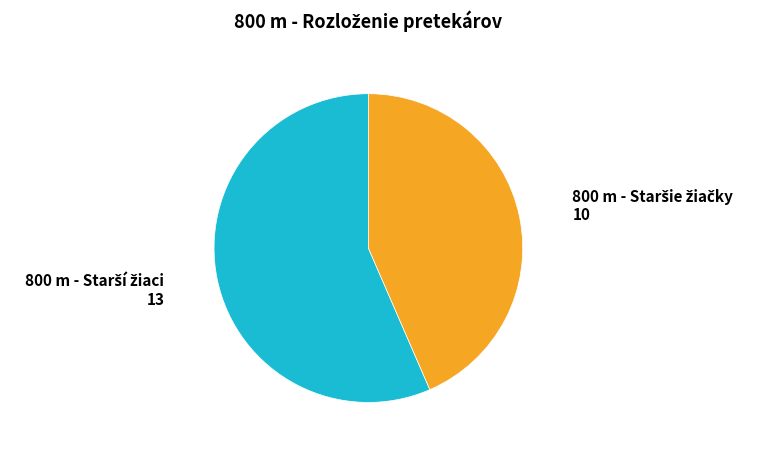

Count the number of slices in the pie.

2